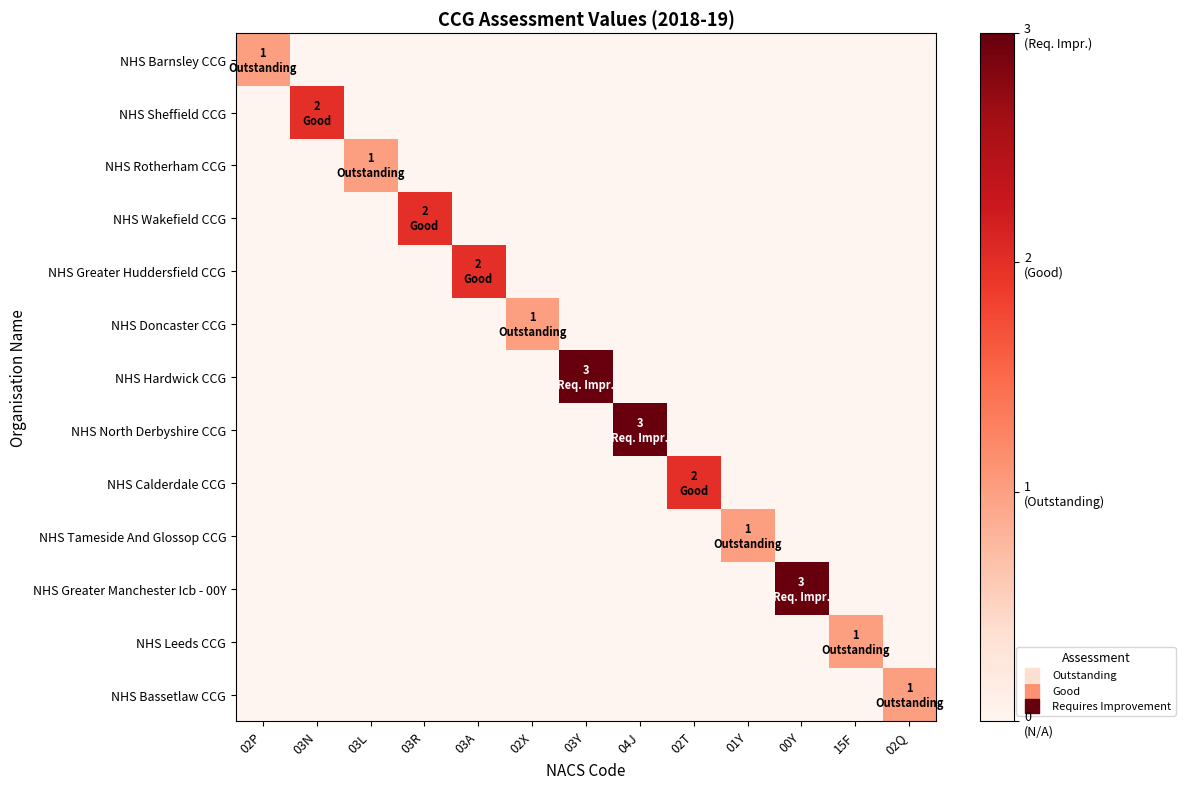

Reading left to right, transcribe all the data shown in this chart.

NHS Barnsley CCG: 02P=1	03N=0	03L=0	03R=0	03A=0	02X=0	03Y=0	04J=0	02T=0	01Y=0	00Y=0	15F=0	02Q=0
NHS Sheffield CCG: 02P=0	03N=2	03L=0	03R=0	03A=0	02X=0	03Y=0	04J=0	02T=0	01Y=0	00Y=0	15F=0	02Q=0
NHS Rotherham CCG: 02P=0	03N=0	03L=1	03R=0	03A=0	02X=0	03Y=0	04J=0	02T=0	01Y=0	00Y=0	15F=0	02Q=0
NHS Wakefield CCG: 02P=0	03N=0	03L=0	03R=2	03A=0	02X=0	03Y=0	04J=0	02T=0	01Y=0	00Y=0	15F=0	02Q=0
NHS Greater Huddersfield CCG: 02P=0	03N=0	03L=0	03R=0	03A=2	02X=0	03Y=0	04J=0	02T=0	01Y=0	00Y=0	15F=0	02Q=0
NHS Doncaster CCG: 02P=0	03N=0	03L=0	03R=0	03A=0	02X=1	03Y=0	04J=0	02T=0	01Y=0	00Y=0	15F=0	02Q=0
NHS Hardwick CCG: 02P=0	03N=0	03L=0	03R=0	03A=0	02X=0	03Y=3	04J=0	02T=0	01Y=0	00Y=0	15F=0	02Q=0
NHS North Derbyshire CCG: 02P=0	03N=0	03L=0	03R=0	03A=0	02X=0	03Y=0	04J=3	02T=0	01Y=0	00Y=0	15F=0	02Q=0
NHS Calderdale CCG: 02P=0	03N=0	03L=0	03R=0	03A=0	02X=0	03Y=0	04J=0	02T=2	01Y=0	00Y=0	15F=0	02Q=0
NHS Tameside And Glossop CCG: 02P=0	03N=0	03L=0	03R=0	03A=0	02X=0	03Y=0	04J=0	02T=0	01Y=1	00Y=0	15F=0	02Q=0
NHS Greater Manchester Icb - 00Y: 02P=0	03N=0	03L=0	03R=0	03A=0	02X=0	03Y=0	04J=0	02T=0	01Y=0	00Y=3	15F=0	02Q=0
NHS Leeds CCG: 02P=0	03N=0	03L=0	03R=0	03A=0	02X=0	03Y=0	04J=0	02T=0	01Y=0	00Y=0	15F=1	02Q=0
NHS Bassetlaw CCG: 02P=0	03N=0	03L=0	03R=0	03A=0	02X=0	03Y=0	04J=0	02T=0	01Y=0	00Y=0	15F=0	02Q=1